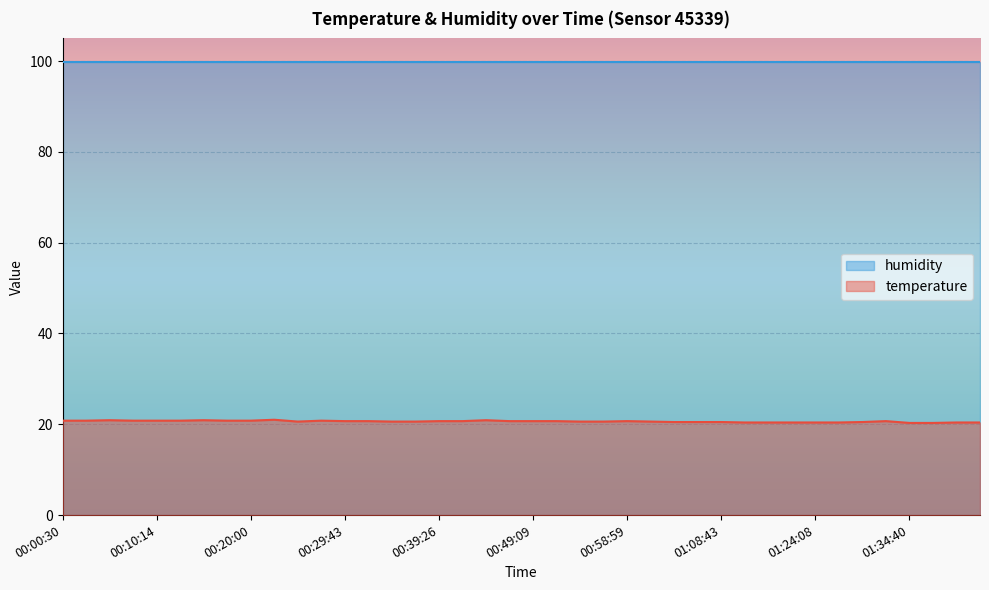

At which category does the chart reach its minimum across all series?

01:34:40